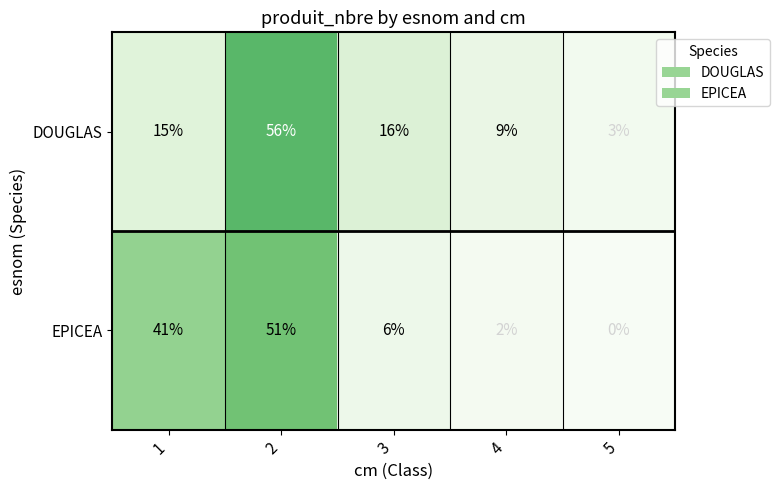

The EPICEA series shows 80 at 2. True or false?

False